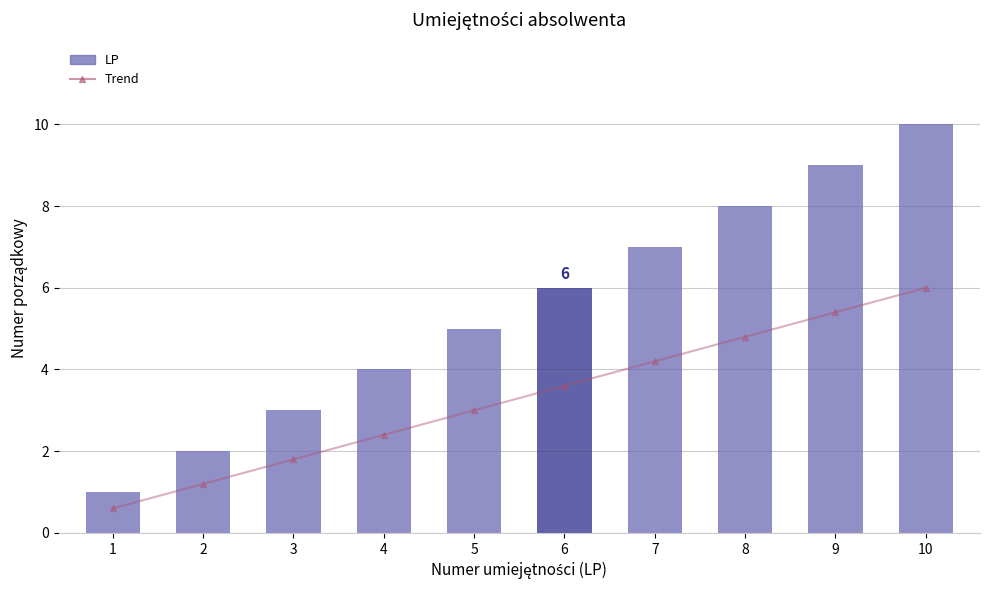

What is the value of the LP bar at the 5th from the left?

5.0